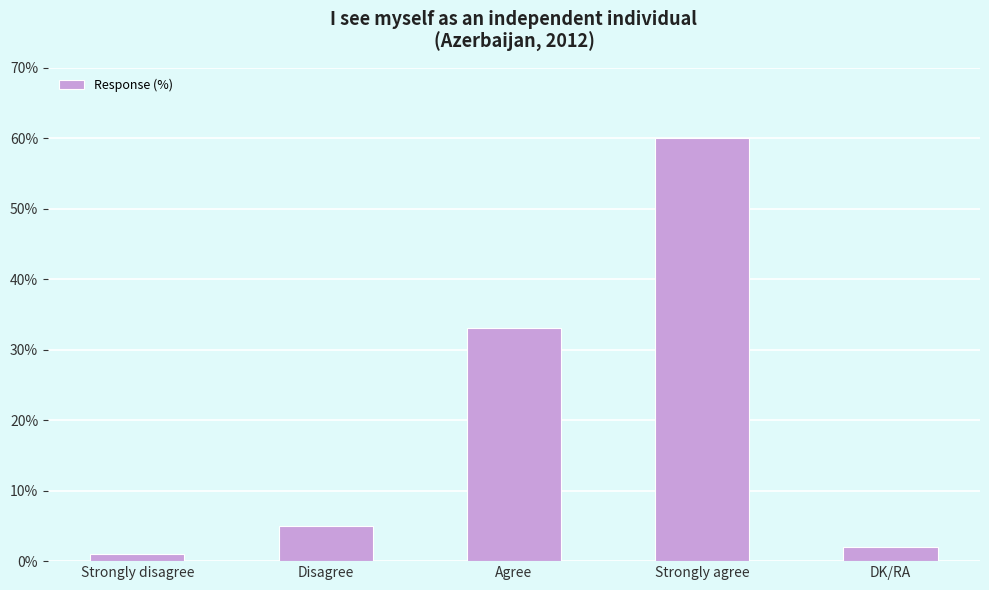

What is the average value?

20